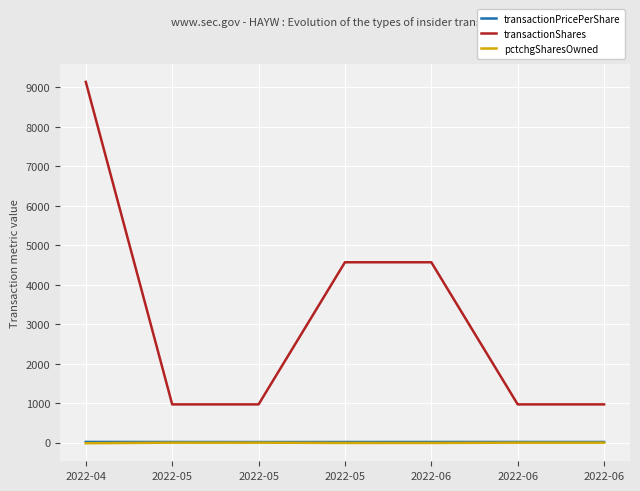

At which category does the chart reach its minimum across all series?

2022-04